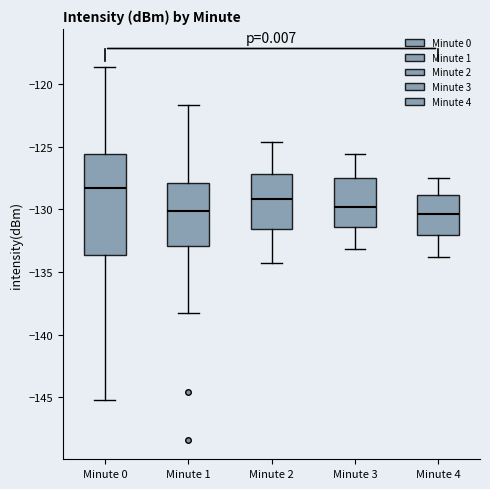

Reading left to right, read every box against the y-axis: the position of its median line, the range the box covers, and the ends of its whiskers. The values are not printed on the chart, so give them approximately, as read against the axis.

Minute 0: median -128.5, box -133.5 to -125.5, whiskers -145.5 to -118.5
Minute 1: median -130.0, box -133.0 to -128.0, whiskers -138.5 to -121.5
Minute 2: median -129.0, box -131.5 to -127.0, whiskers -134.5 to -124.5
Minute 3: median -130.0, box -131.5 to -127.5, whiskers -133.0 to -125.5
Minute 4: median -130.5, box -132.0 to -129.0, whiskers -134.0 to -127.5